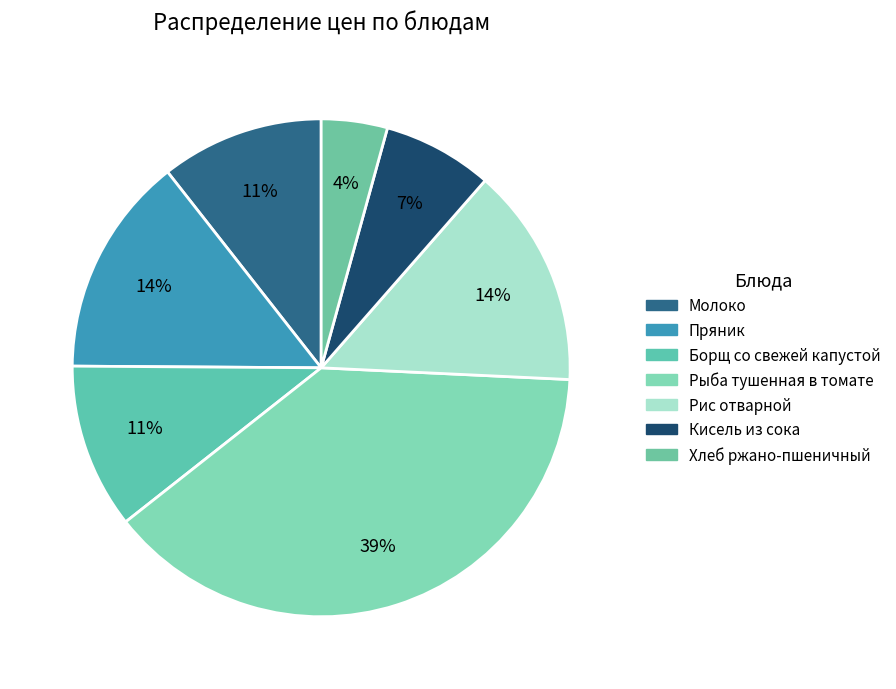

Which has a higher value, Борщ со свежей капустой or Пряник?

Пряник